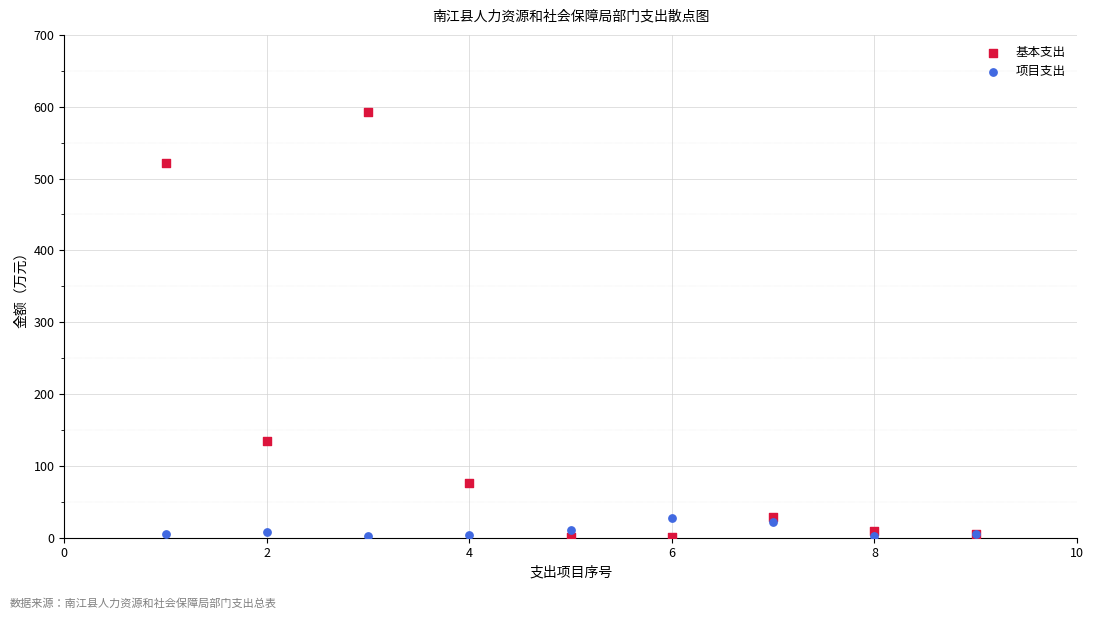

In the 基本支出 series, what Y value is closest to 296?

134.0